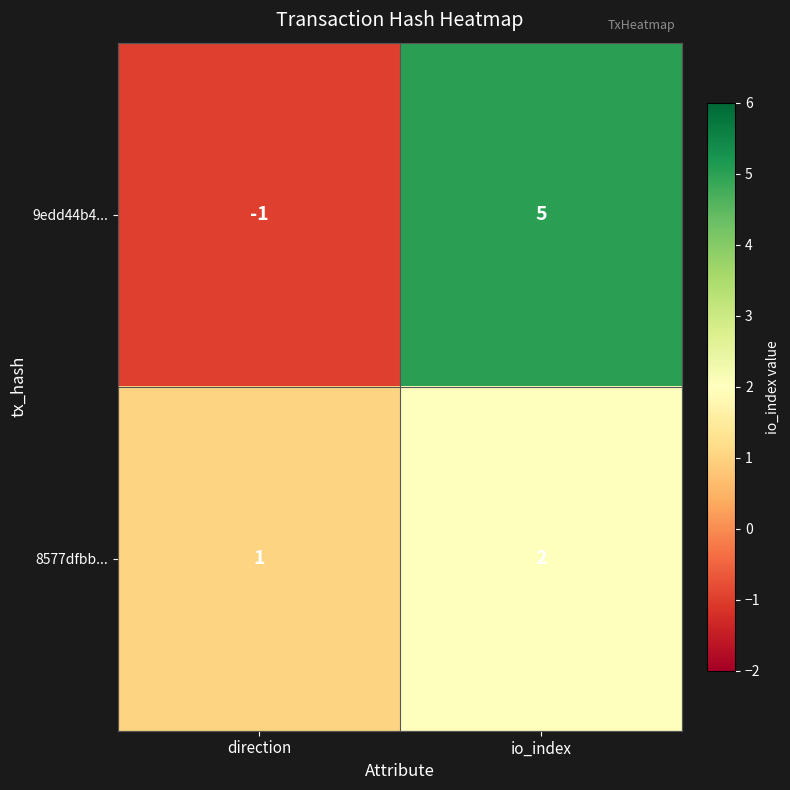

At which category is the sum across all series the highest?

io_index